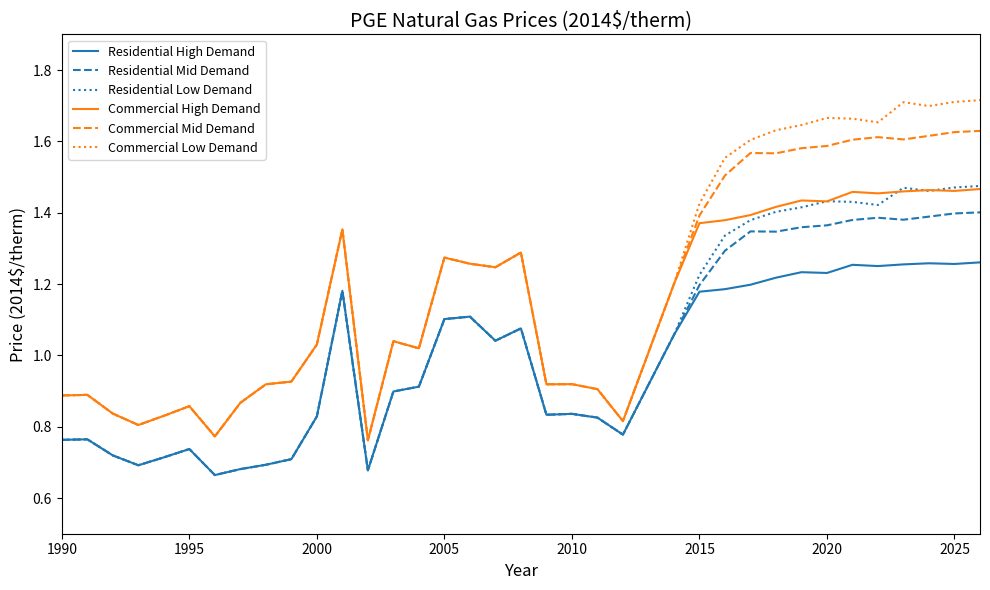

True or false: Commercial High Demand and Residential Mid Demand cross at least once.

False